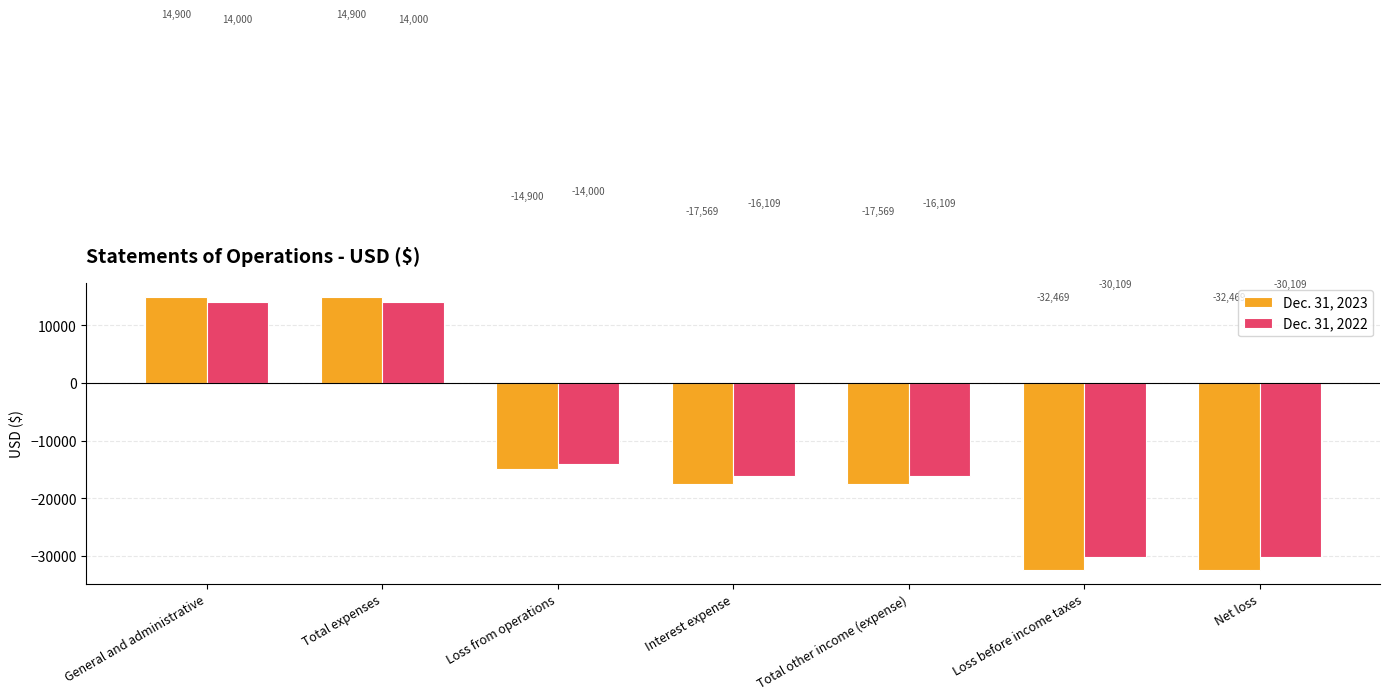

At Total other income (expense), list the series in order from smallest to largest.

Dec. 31, 2023, Dec. 31, 2022